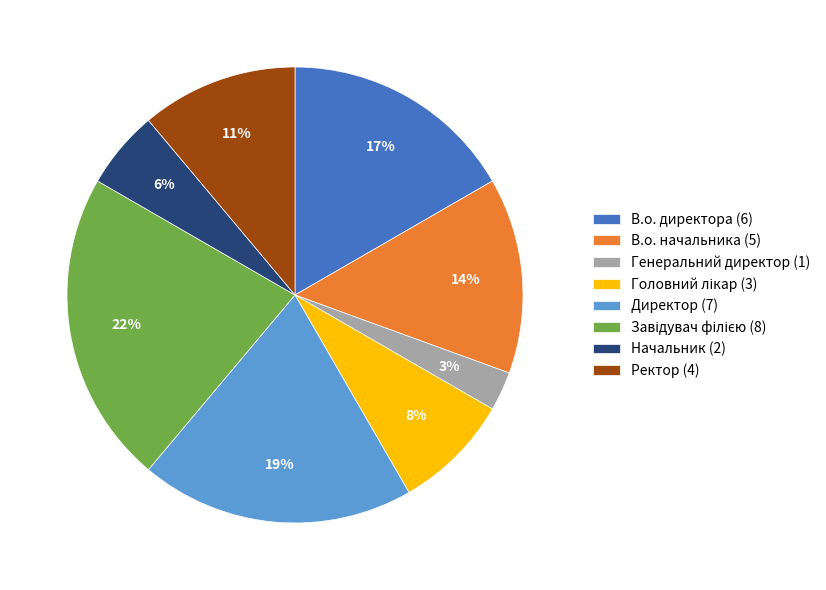

Is the sum of В.о. начальника (5) and Генеральний директор (1) greater than half?

No